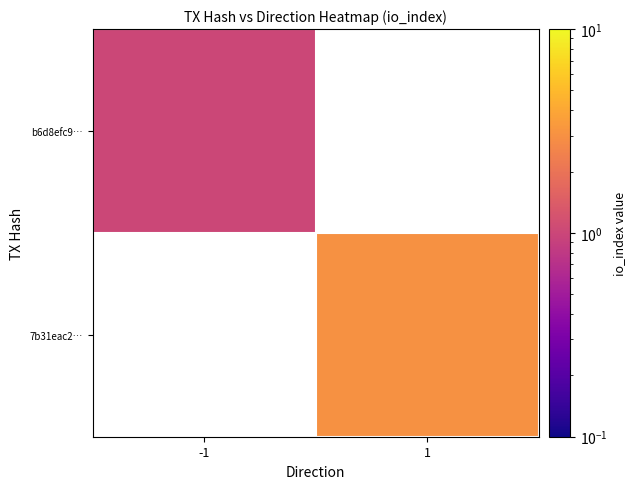

What is the maximum value for b6d8efc9…?

1.0